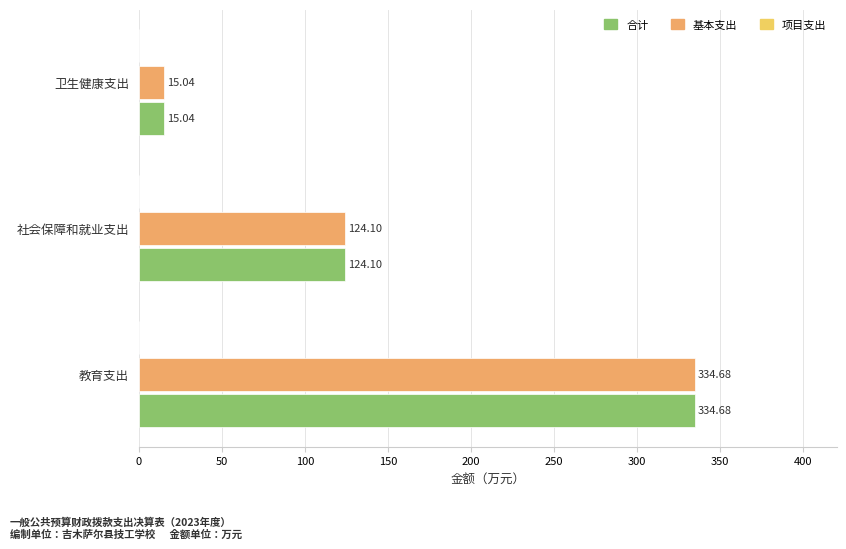

At which category is the sum across all series the highest?

教育支出